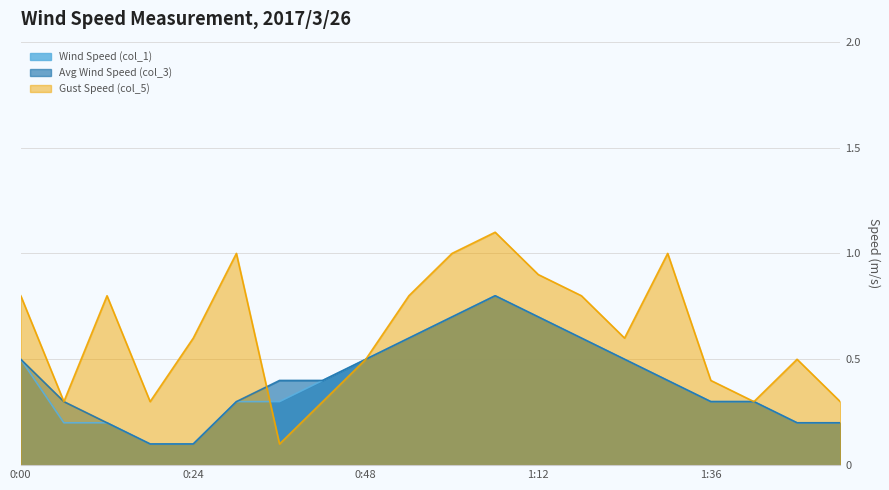

Is it true that Avg Wind Speed (col_3) equals 0.5 at 0:30?

False